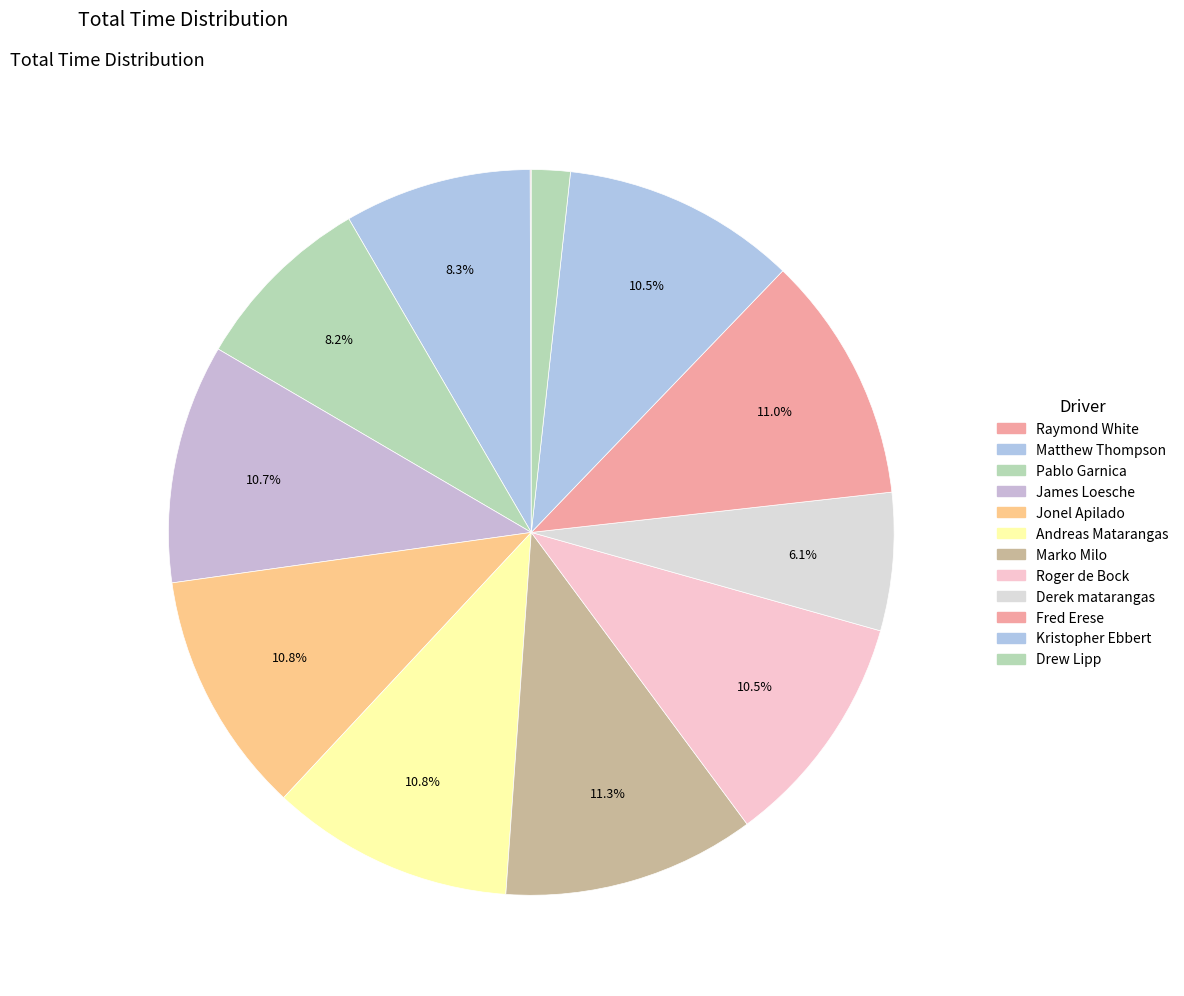

To the nearest percent, what is the combined percentage of Pablo Garnica and Andreas Matarangas?

19%